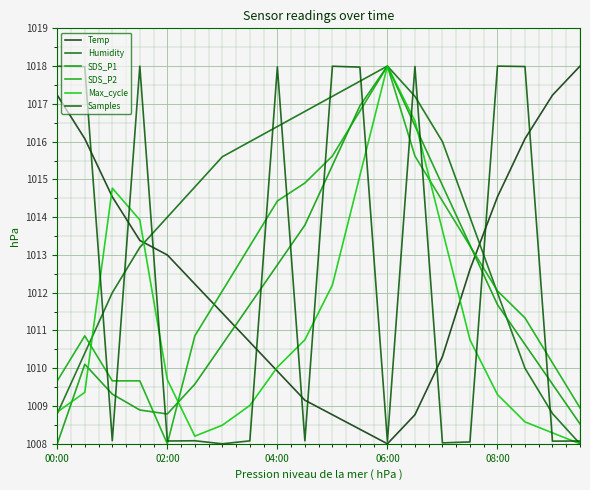

Which series ends up on top after the final intersection of Temp and SDS_P1?

Temp